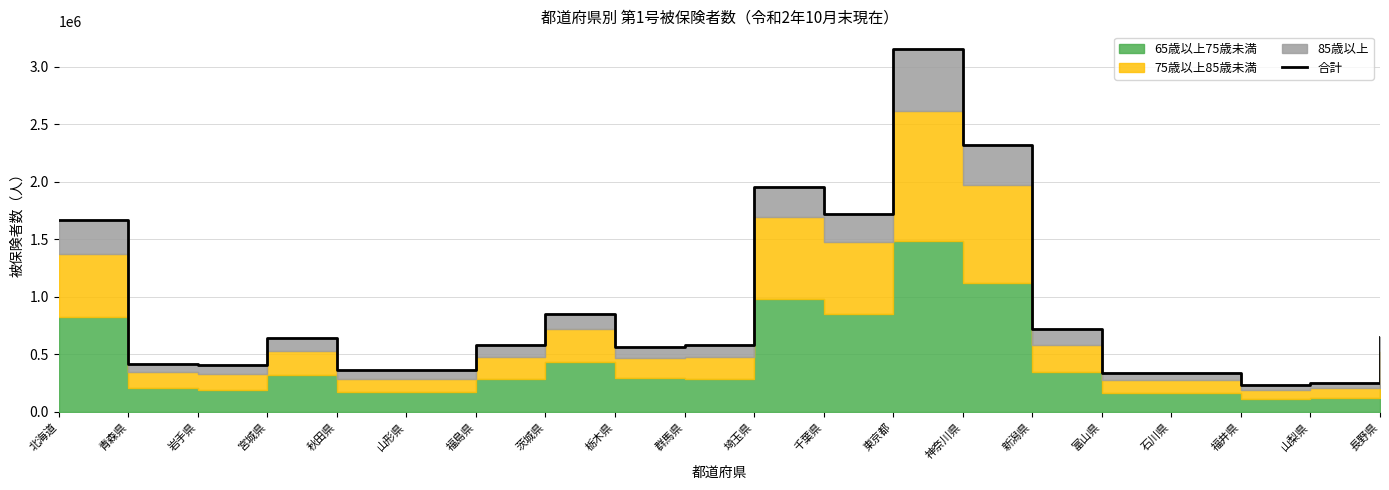

Where does the data first go above 583554?

北海道